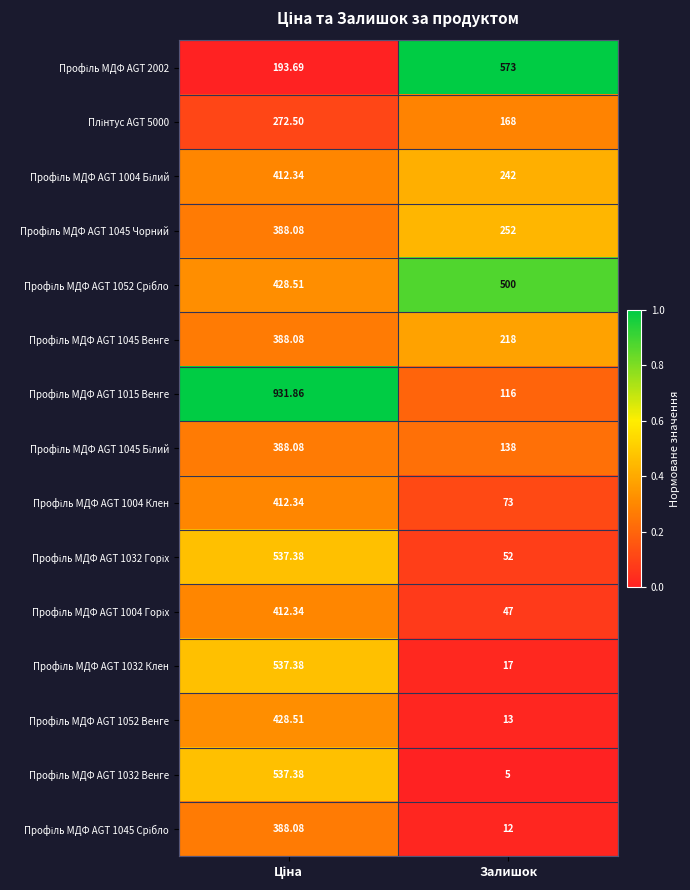

Which label corresponds to the smallest value in the chart?

Залишок